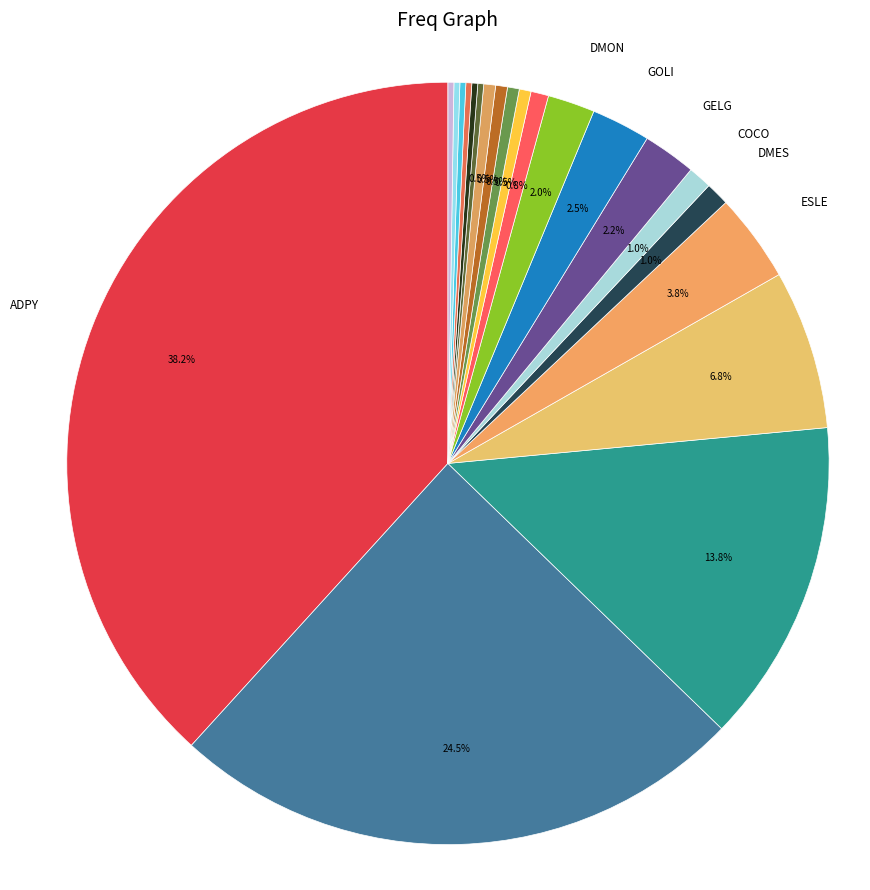

What is the total percentage of GOLI and COCO?

3.5%